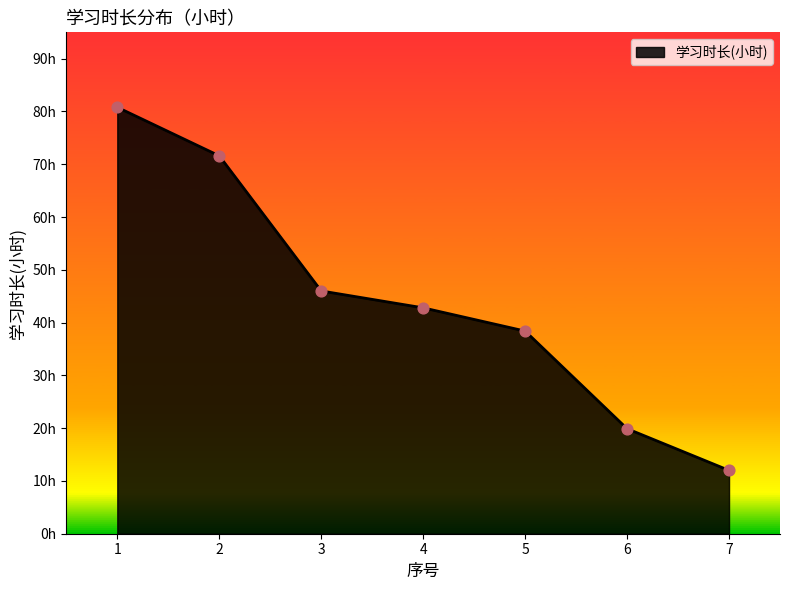

What is the ratio of the value at 1 to the value at 2?

1.1